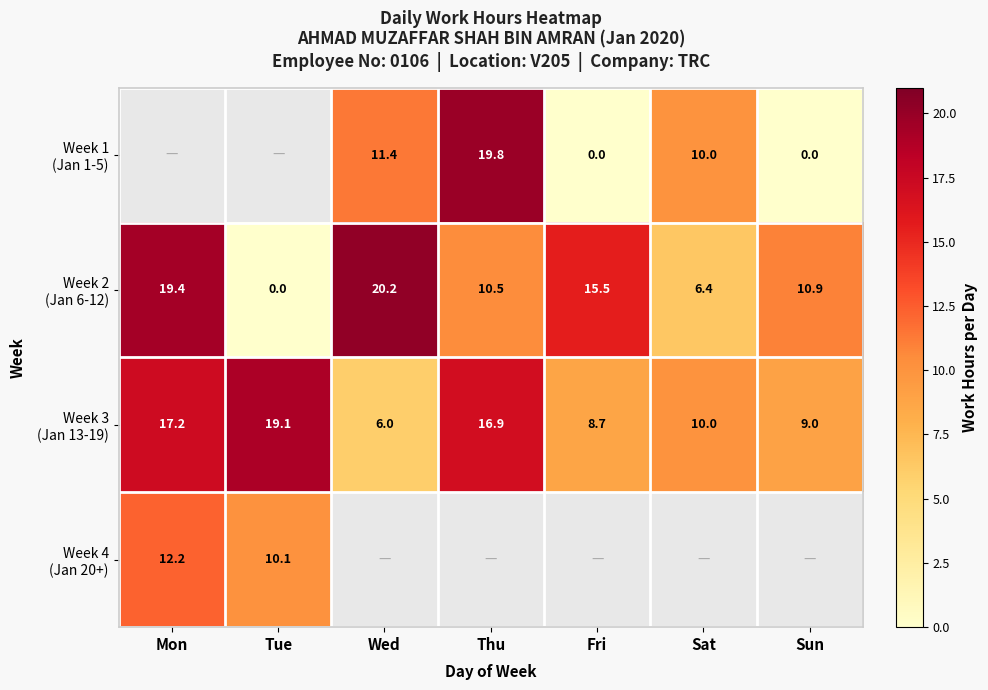

What is the difference between the maximum and second lowest values in the Week 3 (Jan 13-19) series?

10.3